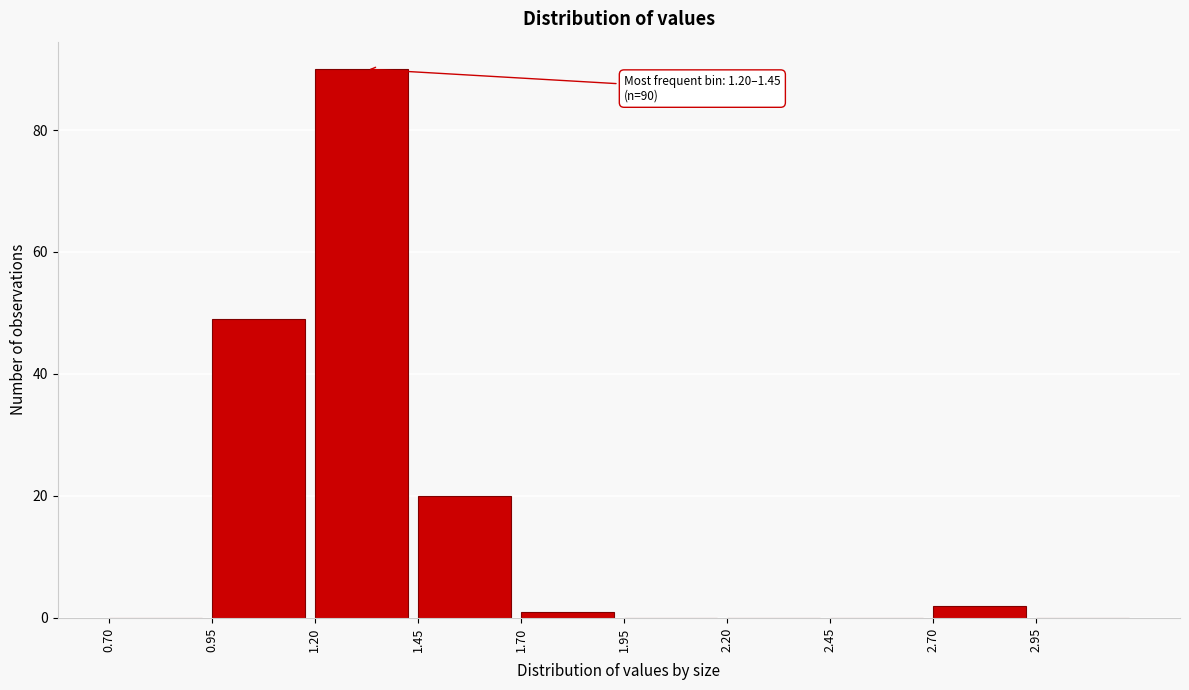

Over which range of the x-axis is the bar tallest?

1.20 to 1.45